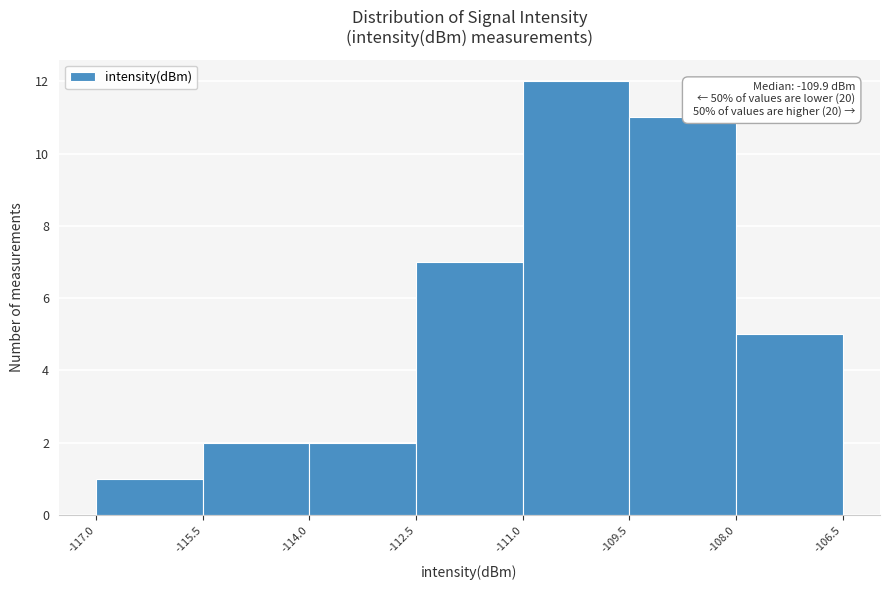

Over which range of the x-axis is the bar tallest?

-111.0 to -109.5